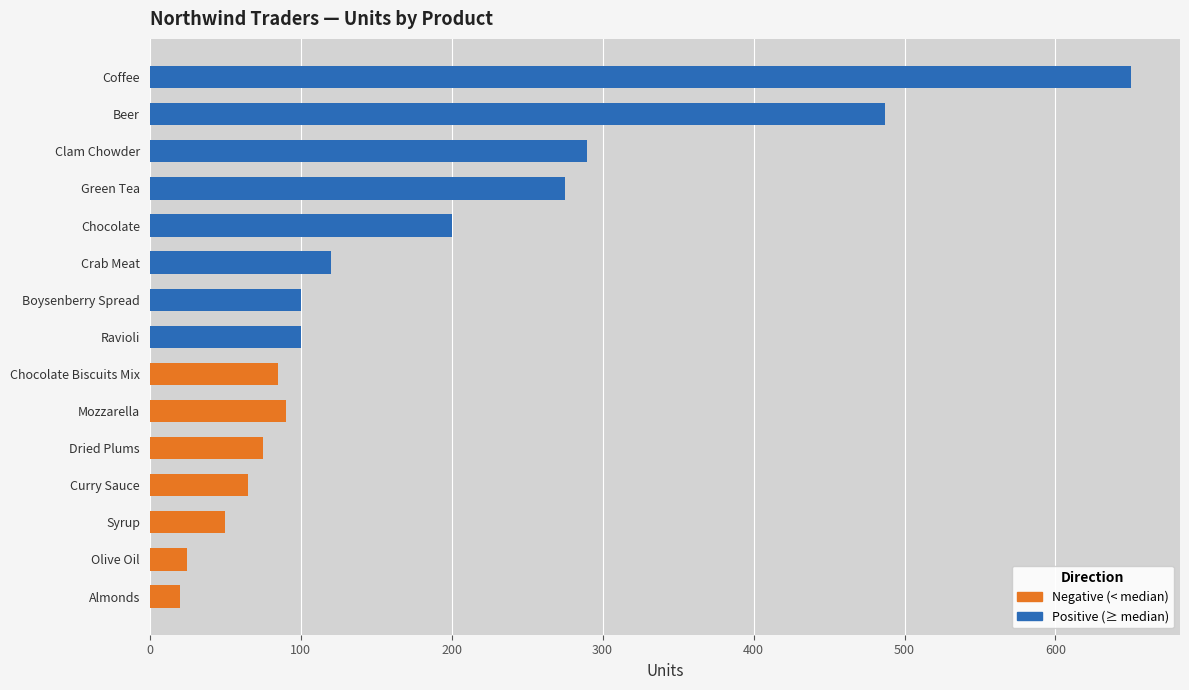

Are the bars horizontal?

Yes